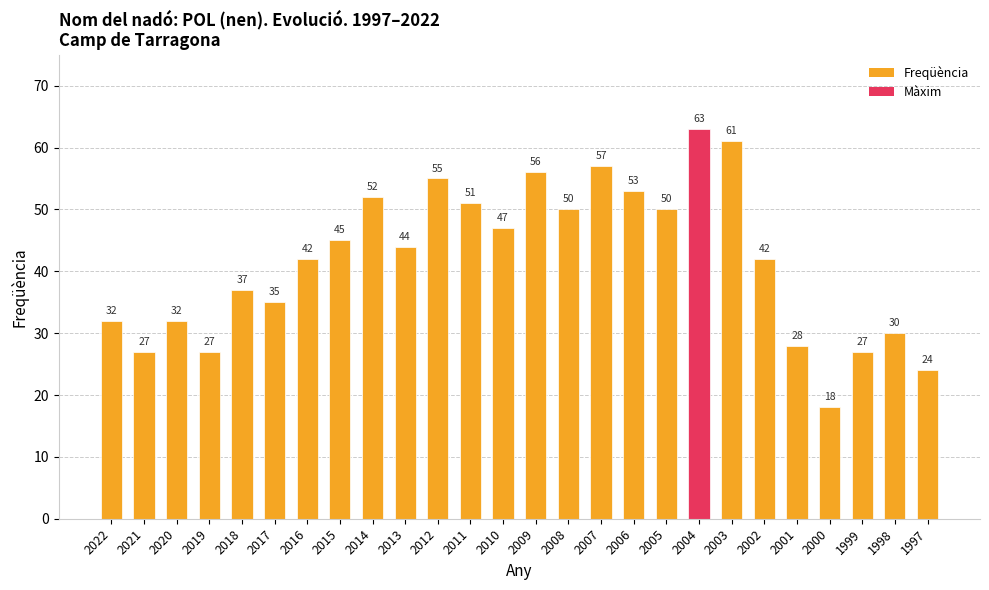

At which label does the data first exceed 44?

2015